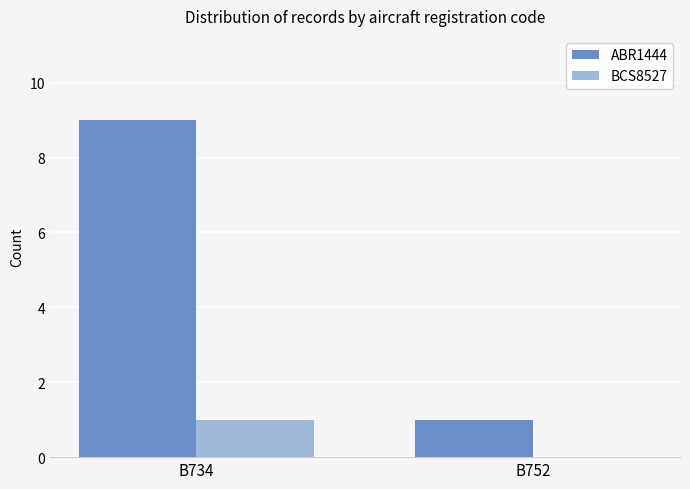

Which series has the widest spread of values?

ABR1444